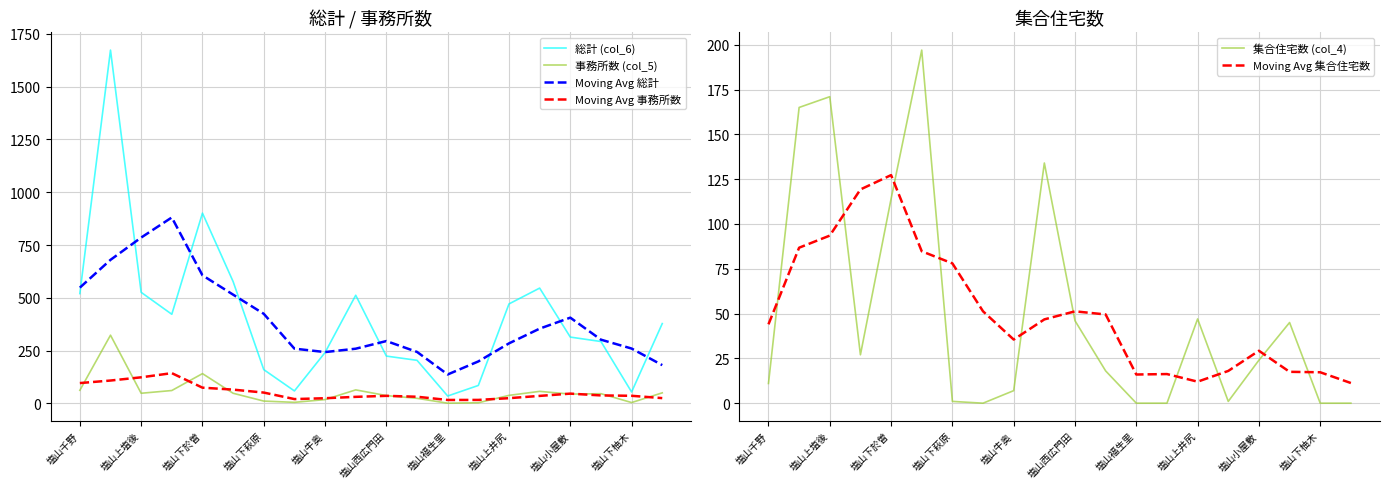

True or false: 総計 (col_6) has a value of 2229.8 at 塩山上塩後.

False